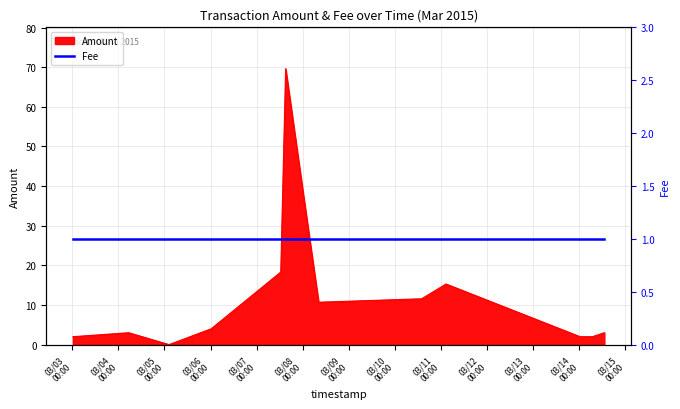

Reading left to right, transcribe all the data shown in this chart.

2.0	3.0	0.0	4.0	18.3	69.6	37.6	10.7	11.6	15.3	2.0	2.0	2.0	3.0